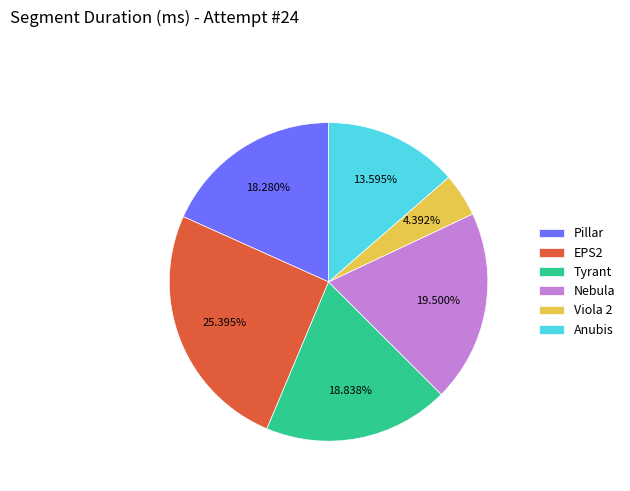

How many segments does this pie chart have?

6